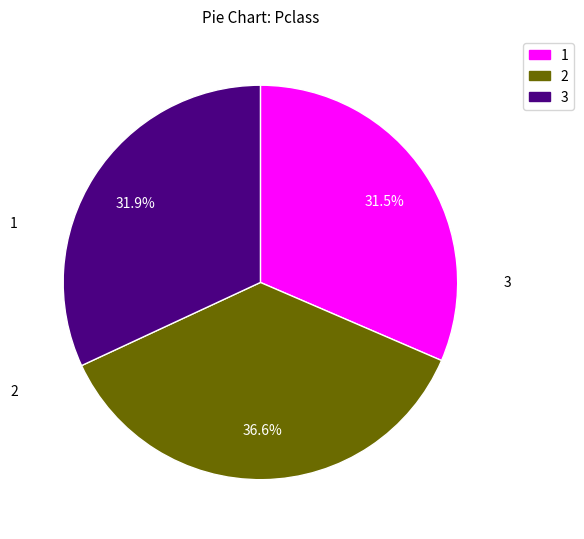

To the nearest percent, what is the difference between the largest and smallest slice percentages?

5%